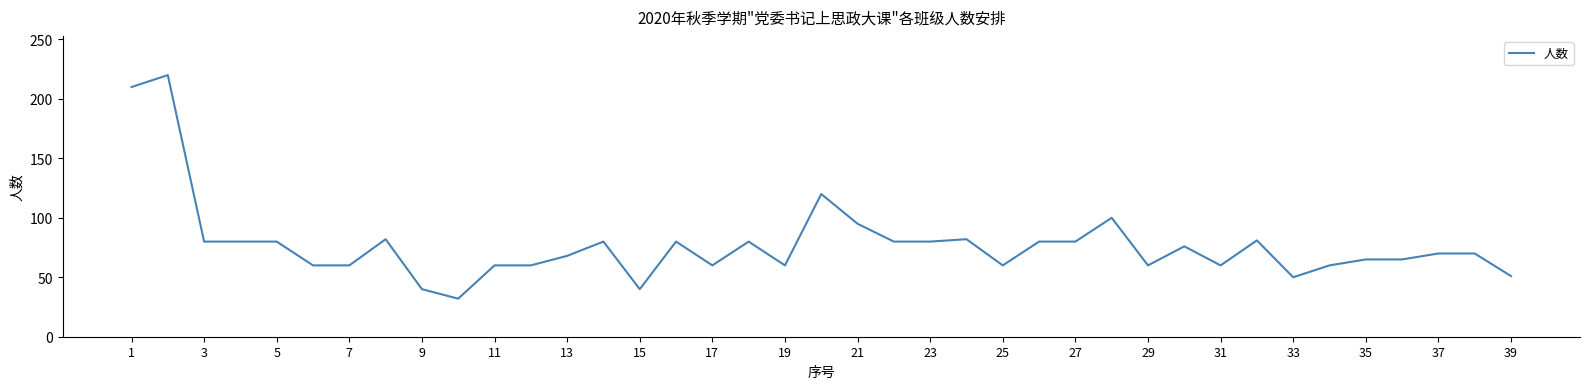

What is the greatest value displayed?

220